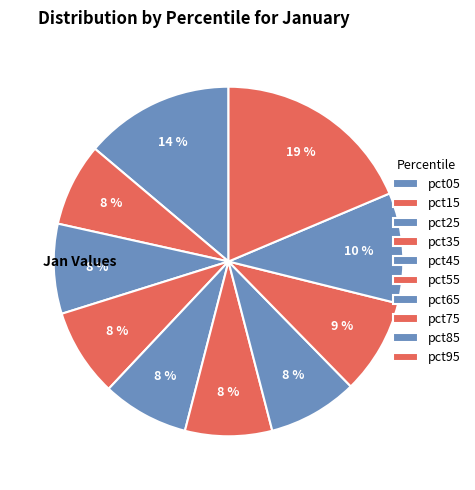

To the nearest percent, what portion does pct35 represent?

8%